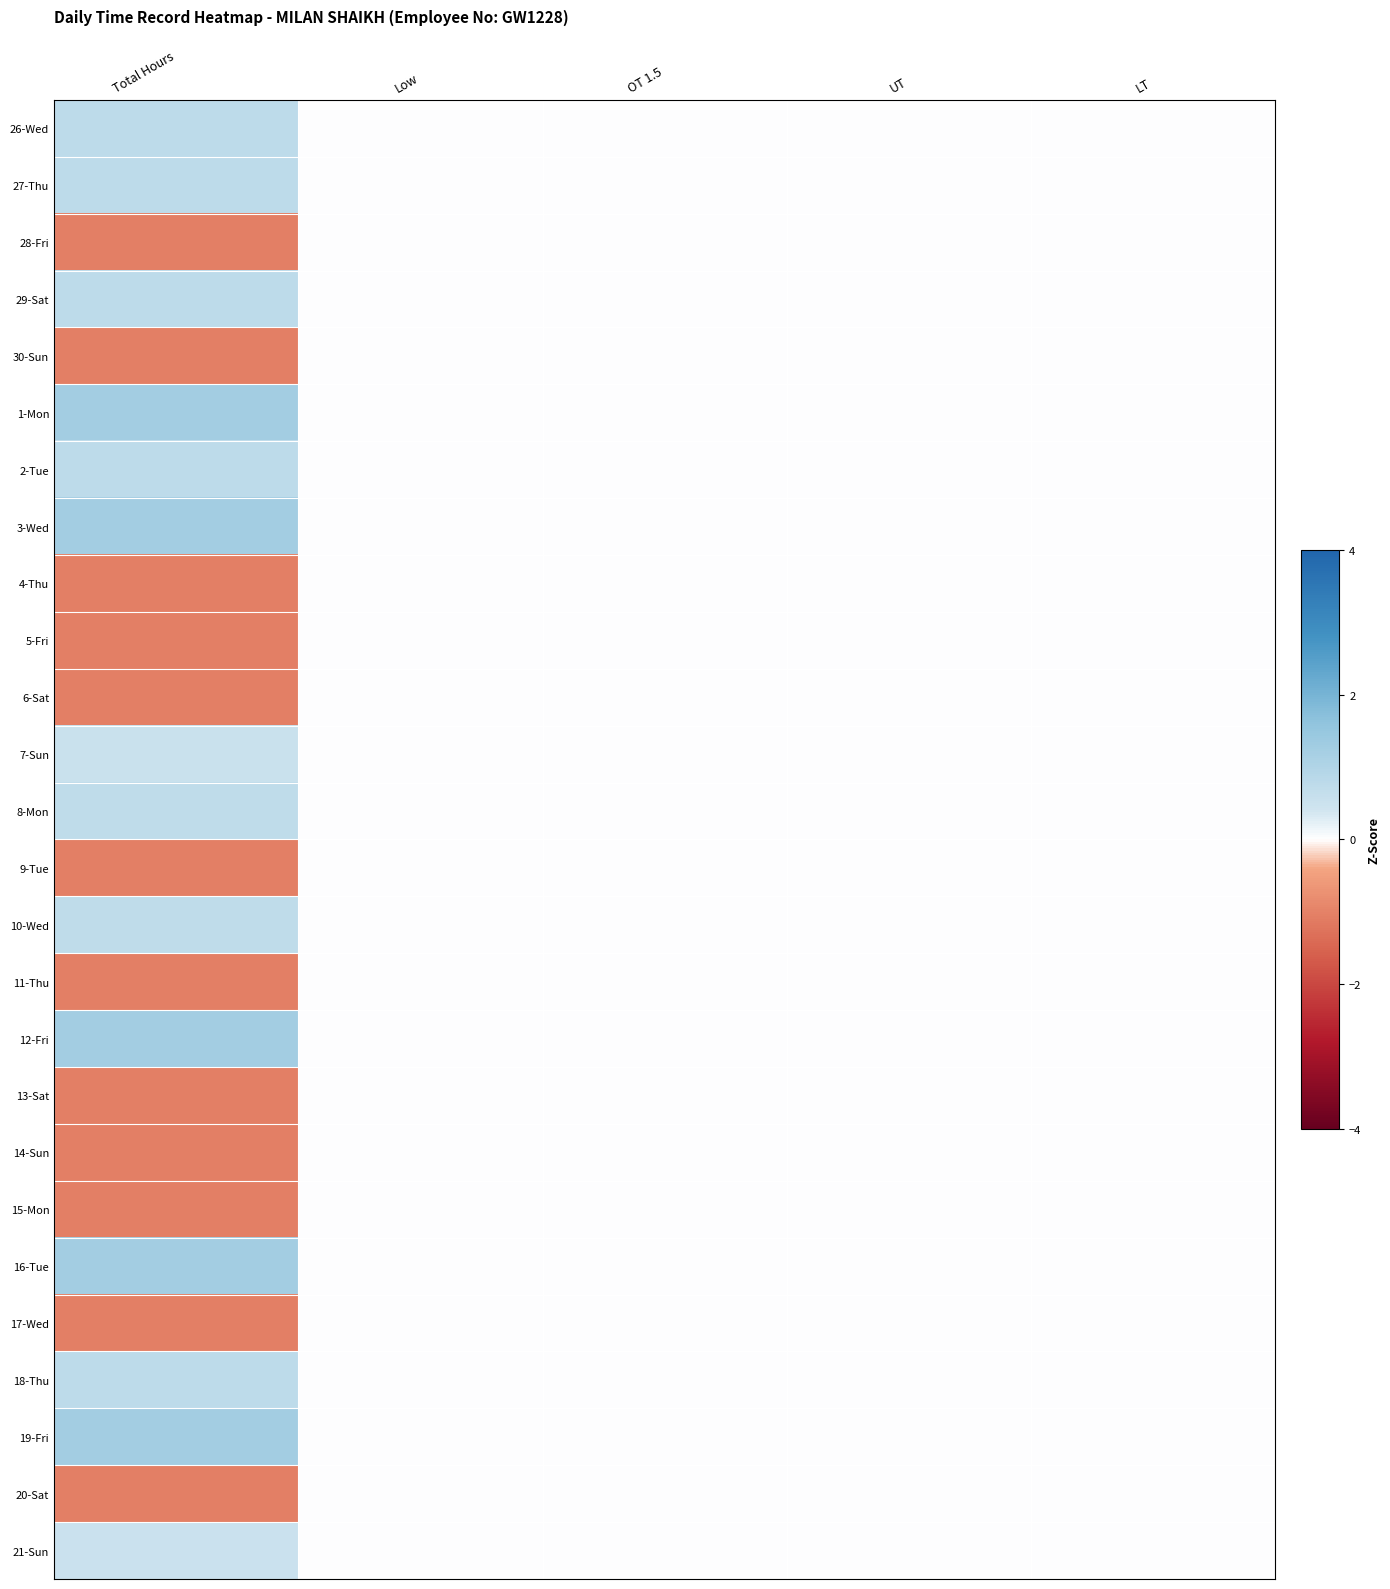

Between LT and Total Hours, which is larger?

Total Hours